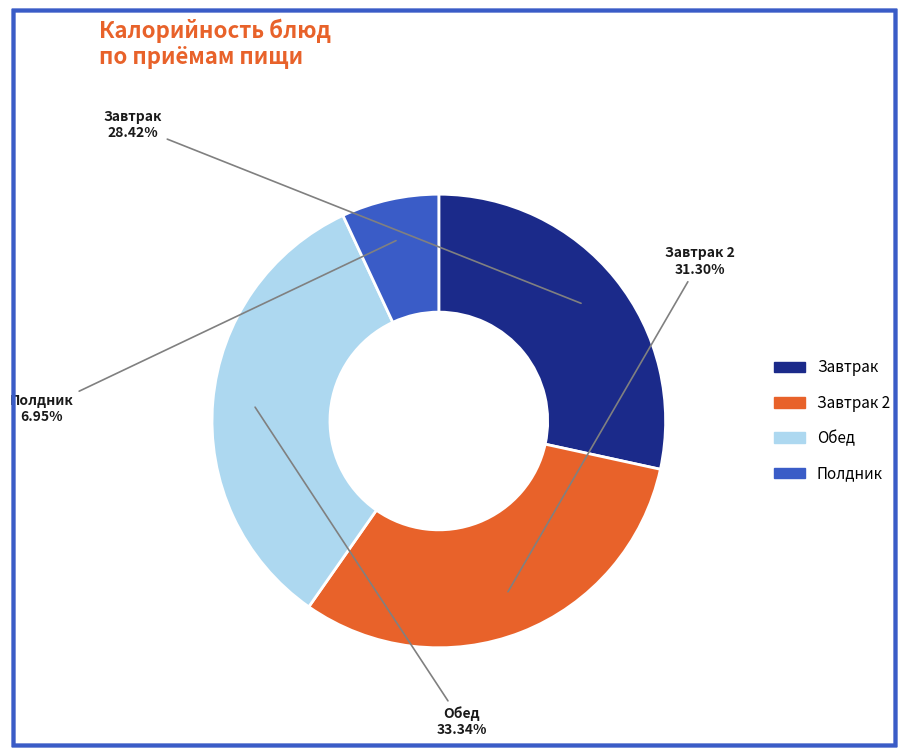

How many segments does this pie chart have?

4